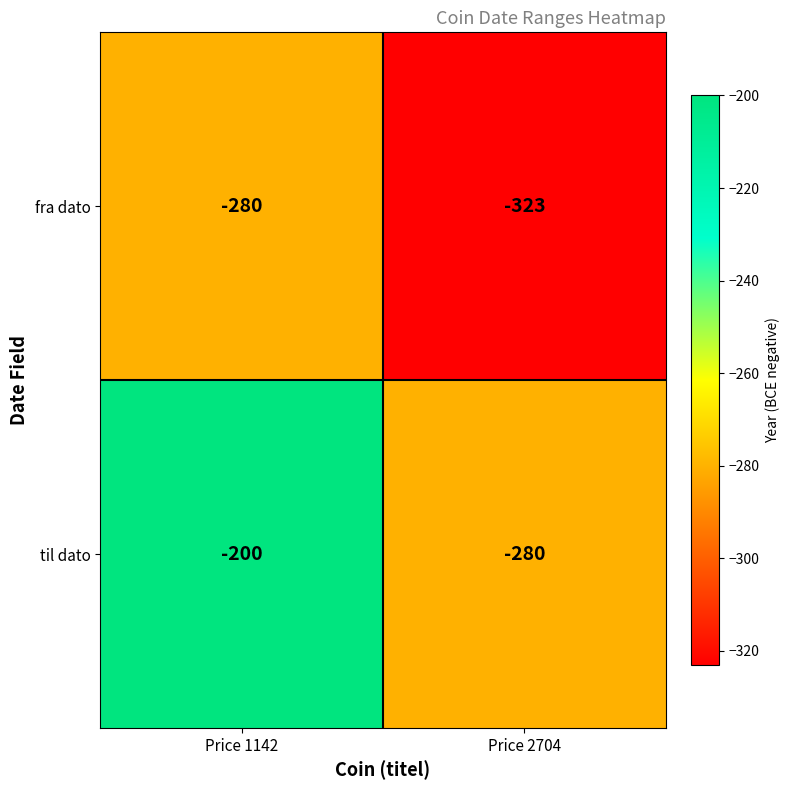

Reading left to right, transcribe all the data shown in this chart.

fra dato: Price 1142=-280	Price 2704=-323
til dato: Price 1142=-200	Price 2704=-280